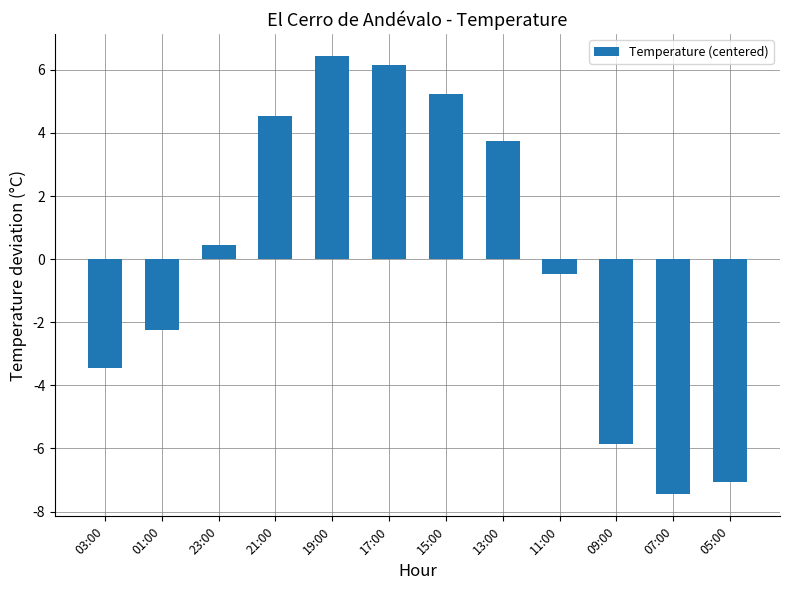

What is the minimum value shown in the chart?

-7.5